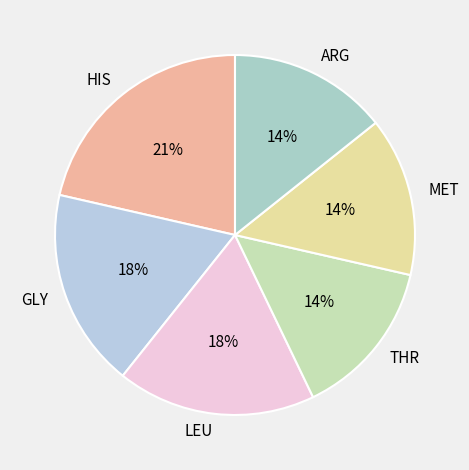

To the nearest percent, what is the average slice percentage?

17%